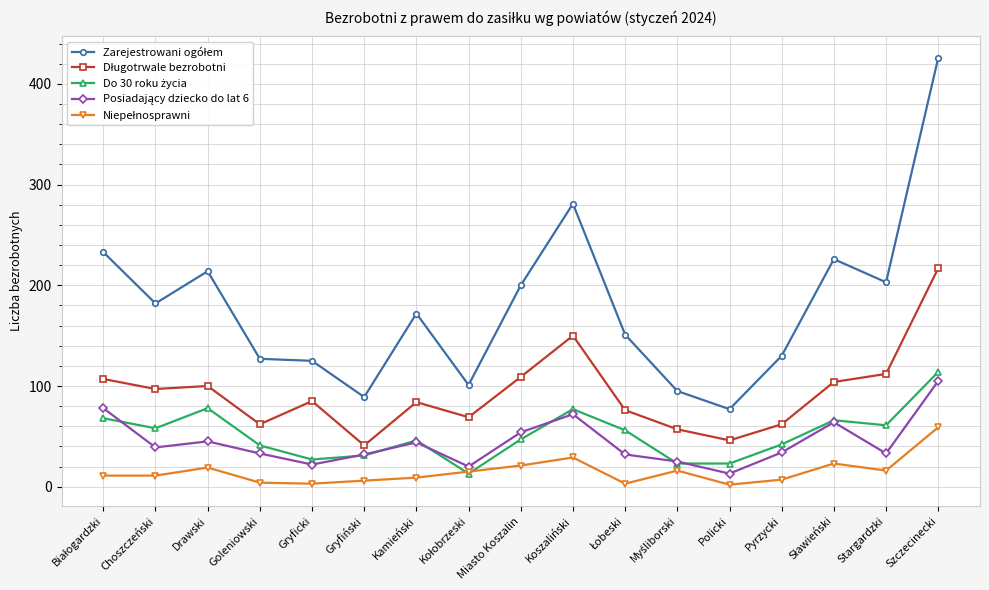

What is the spread (max minus min) of values at Drawski?

195